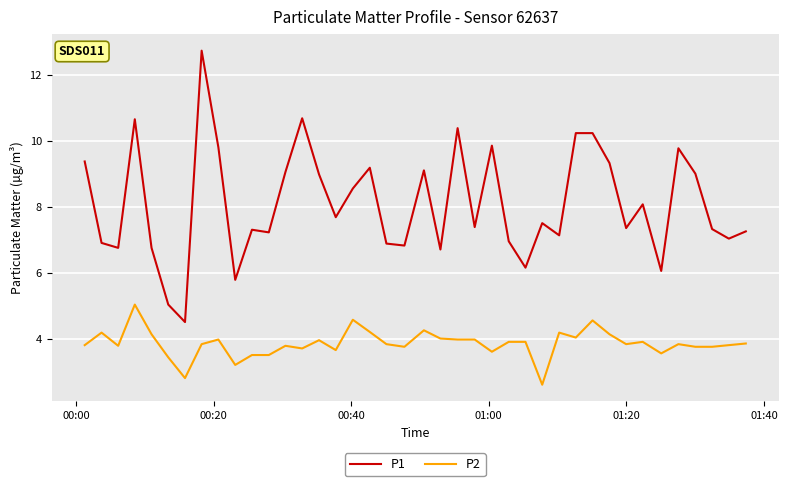

True or false: P2 and P1 cross at least once.

False